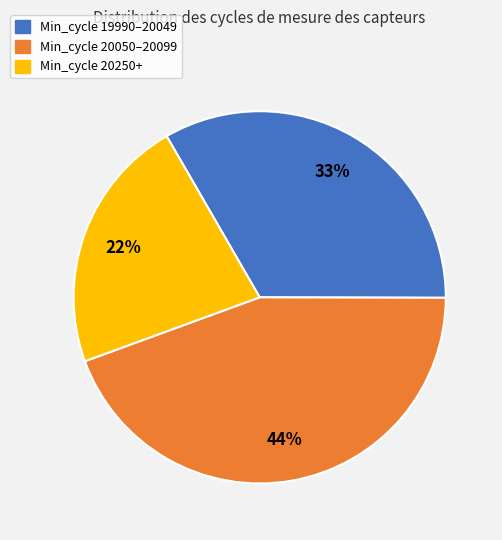

Count the number of slices in the pie.

3